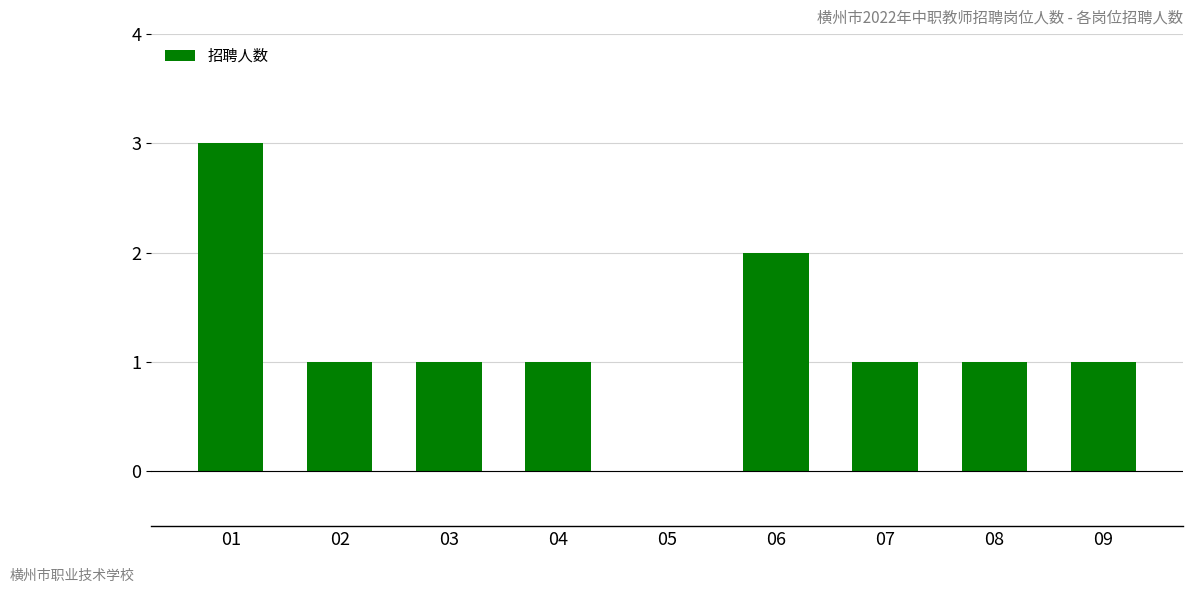

Reading left to right, what are all the values shown in this chart?

01=3	02=1	03=1	04=1	05=0	06=2	07=1	08=1	09=1